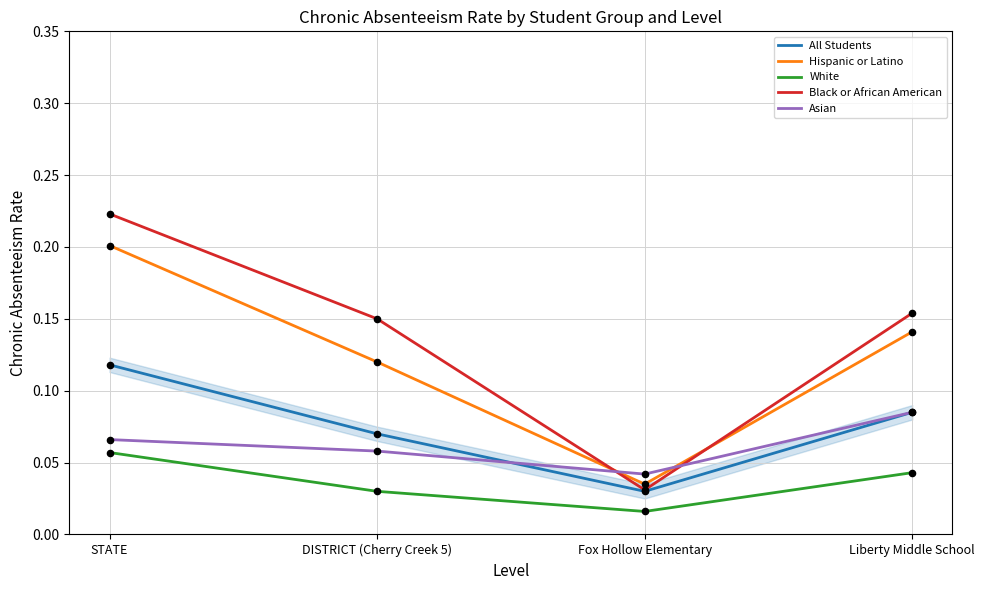

At how many categories does at least one series exceed 0?

4